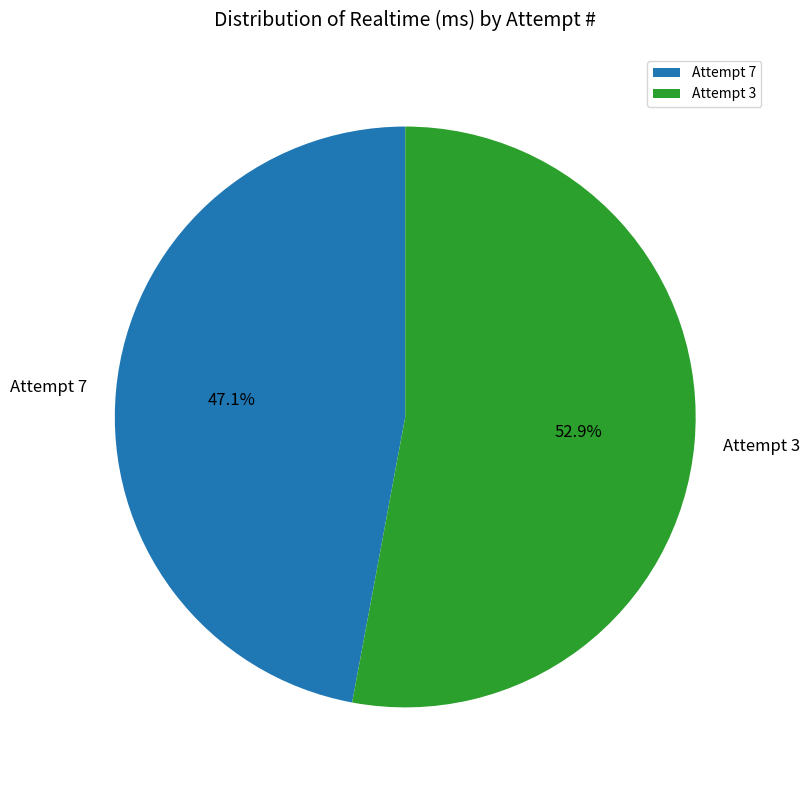

Approximately how many times larger is the value at Attempt 7 compared to Attempt 3?

0.9